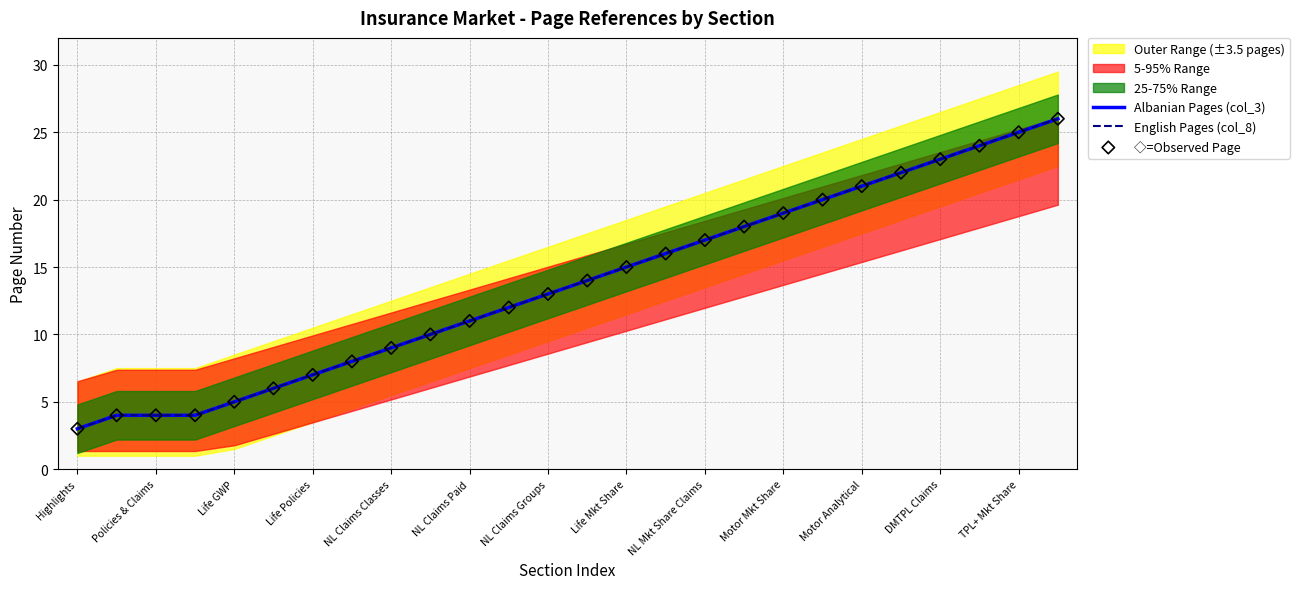

Which series has the largest total across all categories?

Albanian Pages (col_3)